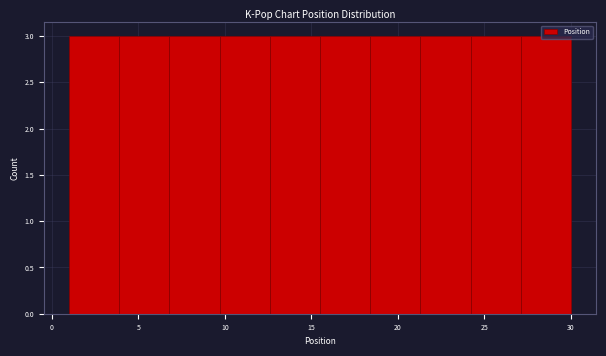

Reading left to right, list every bar in this chart as the range it spans on the x-axis followed by its height. Neither the bar edges nor the heights are printed on the chart, so give them approximately, as read against the axes.

1.0 to 3.9: 3
3.9 to 6.8: 3
6.8 to 9.7: 3
9.7 to 12.6: 3
12.6 to 15.5: 3
15.5 to 18.4: 3
18.4 to 21.3: 3
21.3 to 24.2: 3
24.2 to 27.1: 3
27.1 to 30.0: 3